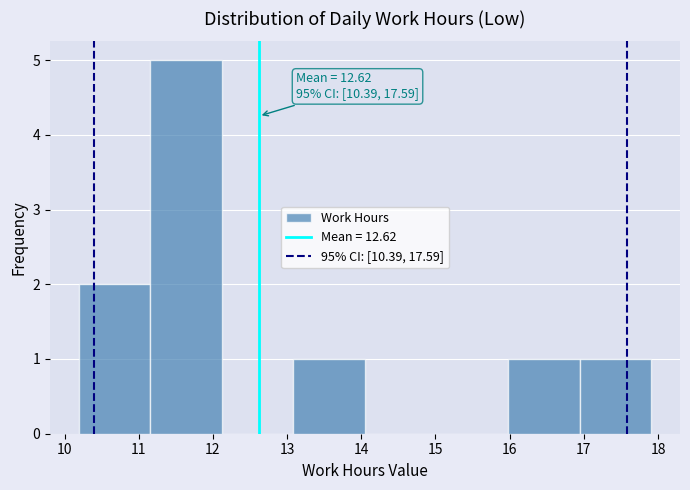

Over which range of the x-axis is the bar tallest?

11.2 to 12.1